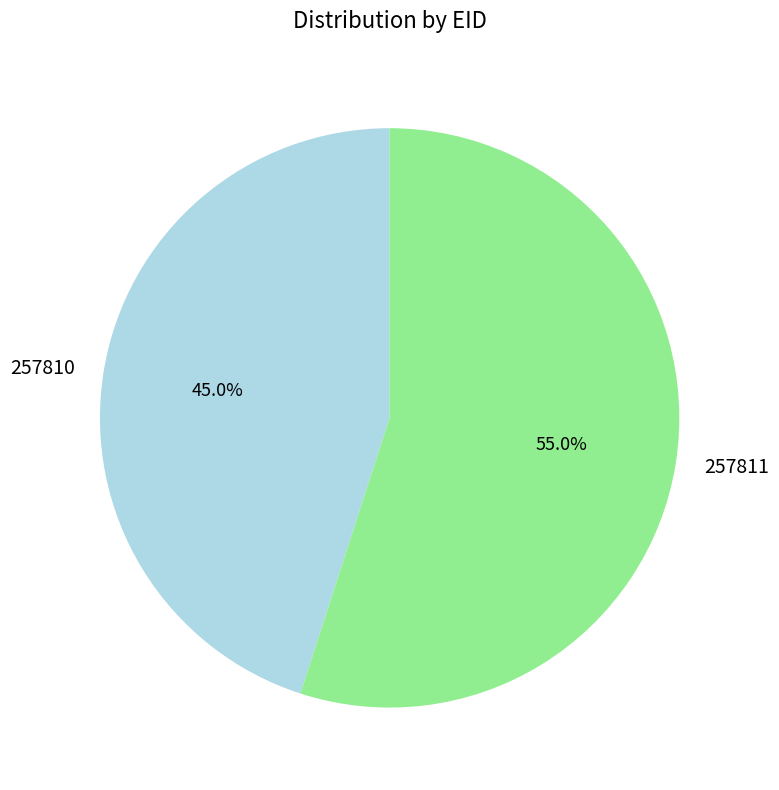

Is there any slice that represents more than half of the pie?

Yes